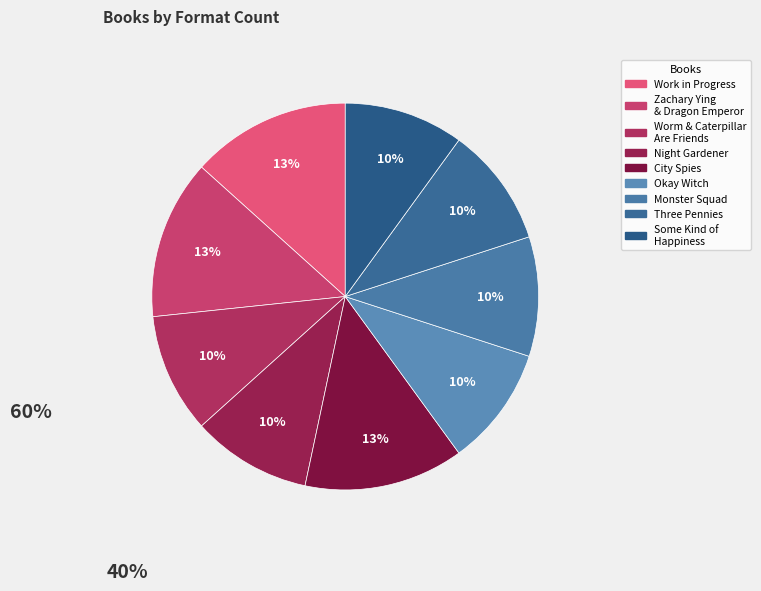

How many segments does this pie chart have?

9